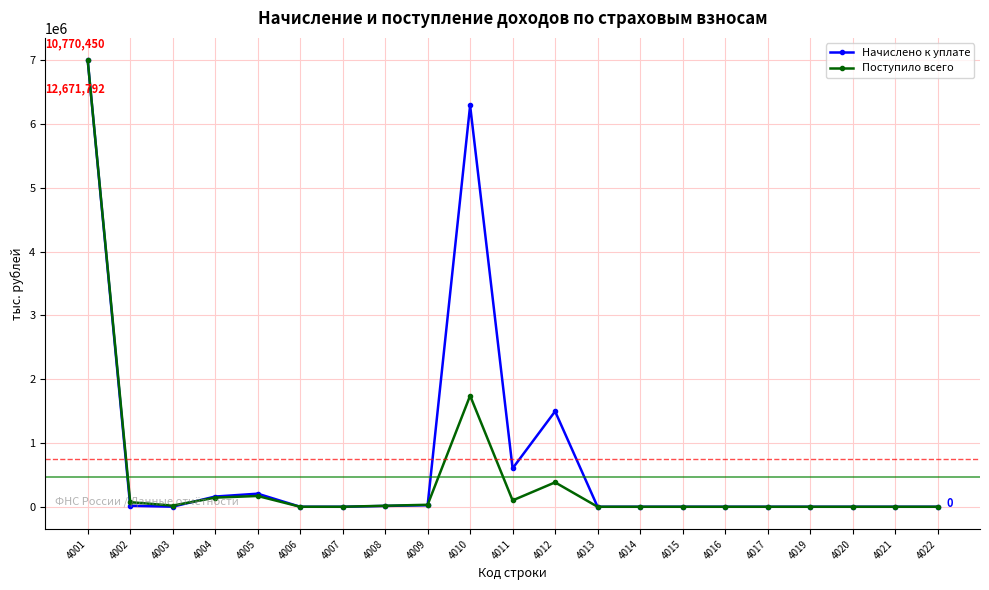

Count the number of data series in this chart.

2